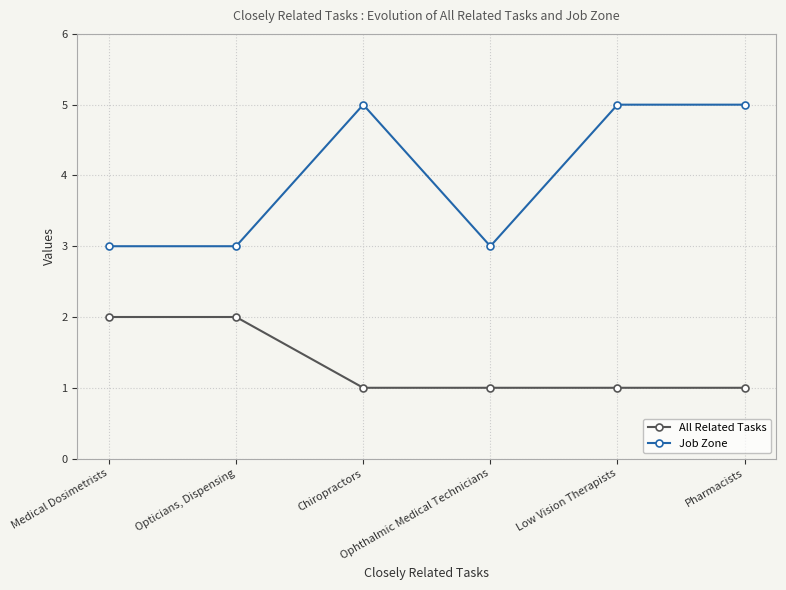

True or false: Job Zone has a value of 5 at Low Vision Therapists.

True